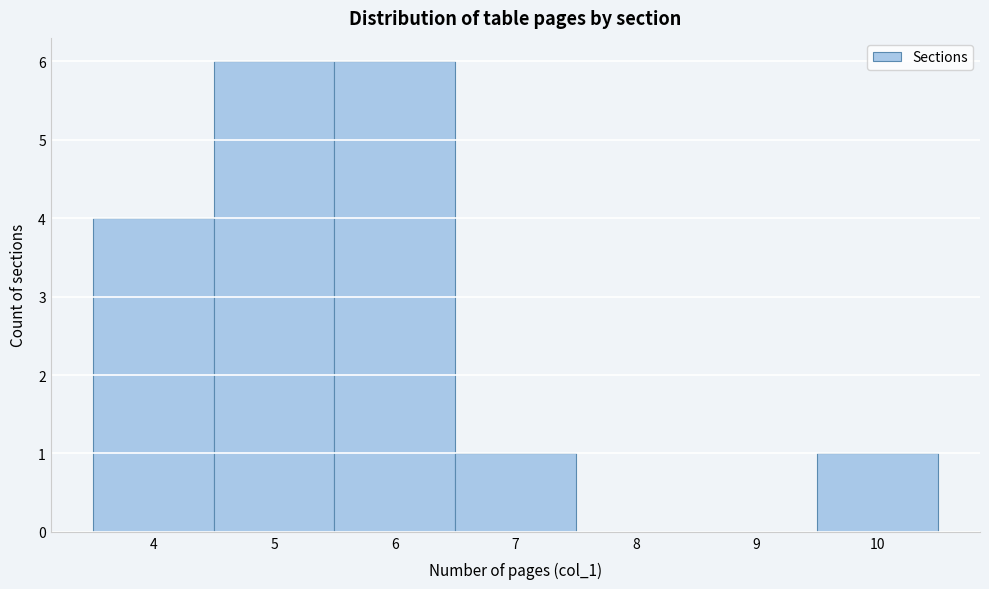

Reading left to right, list every bar in this chart as the range it spans on the x-axis followed by its height. The values are not printed on the chart, so give them approximately, as read against the axis.

3.5 to 4.5: 4
4.5 to 5.5: 6
5.5 to 6.5: 6
6.5 to 7.5: 1
7.5 to 8.5: 0
8.5 to 9.5: 0
9.5 to 10.5: 1